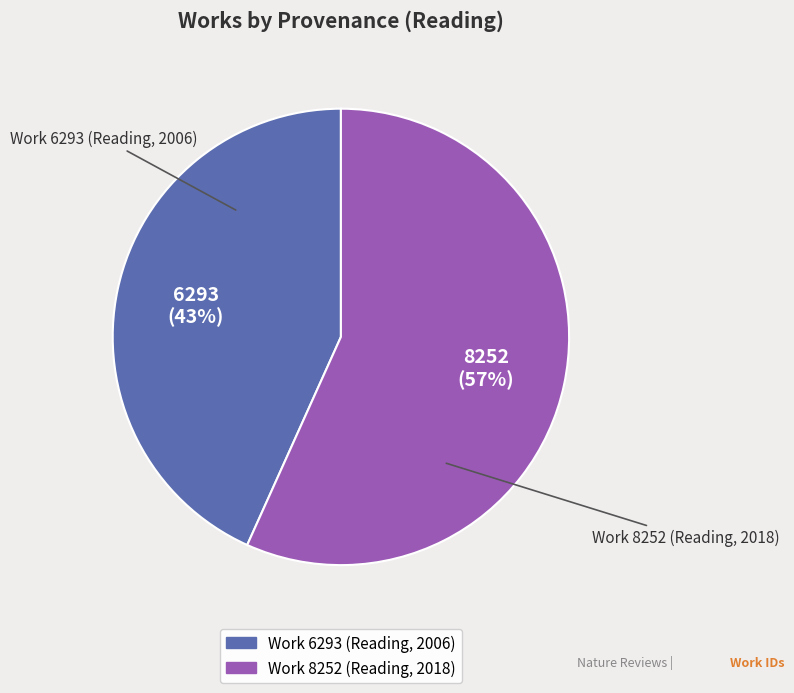

What percentage is the Work 8252 (Reading, 2018) slice, to the nearest percent?

57%